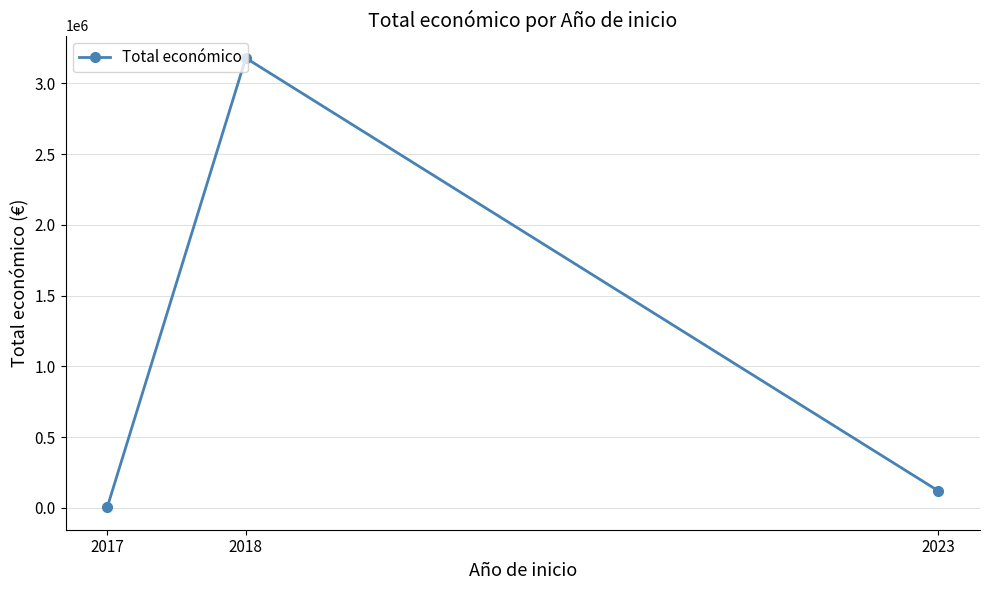

Which category has the lowest value across all series?

2017